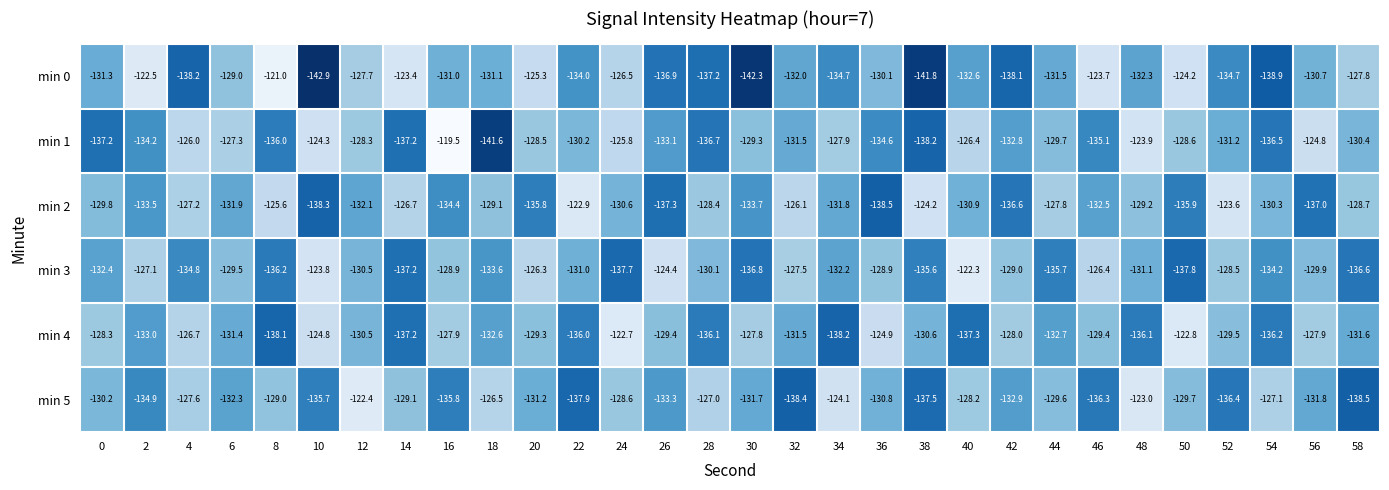

What is the difference between the second highest and minimum values in the min 1 series?

17.7